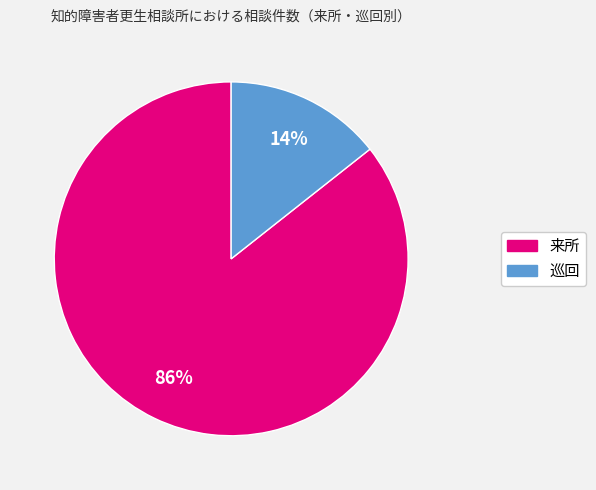

Combined, do 巡回 and 来所 account for over 50%?

Yes